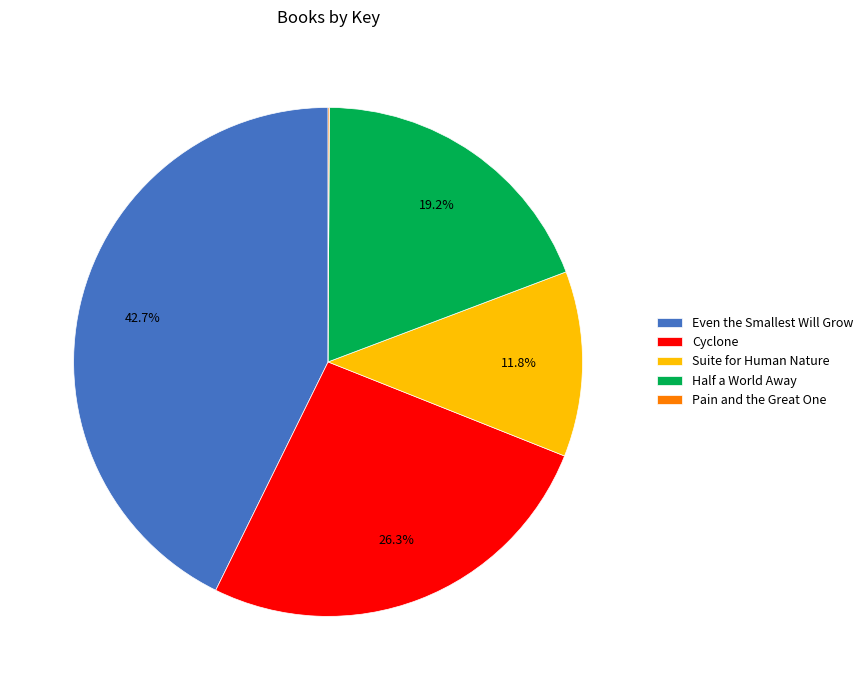

Which category has the biggest portion of the pie?

Even the Smallest Will Grow